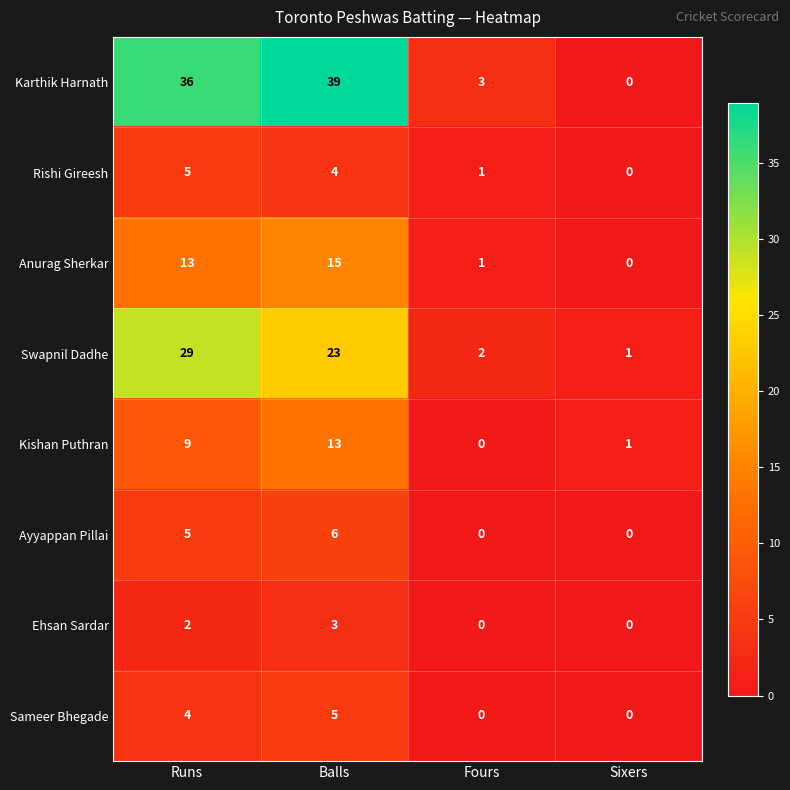

The value of Ehsan Sardar at Runs is 1. True or false?

False